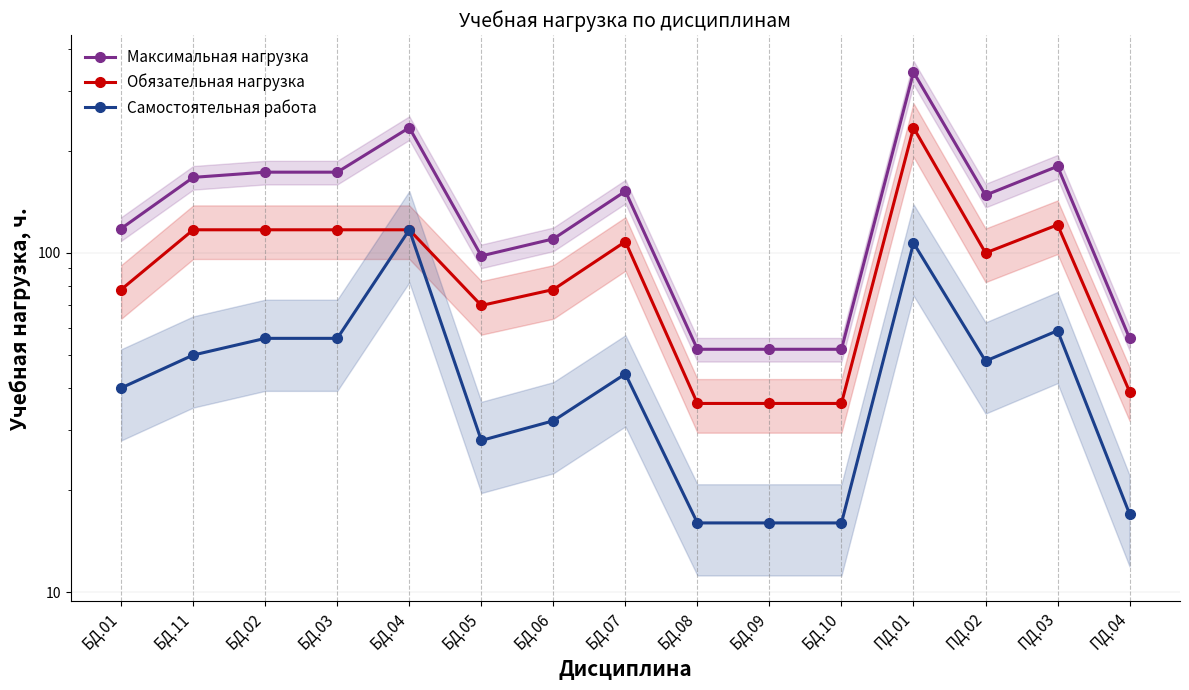

True or false: Максимальная нагрузка and Самостоятельная работа intersect in this chart.

False